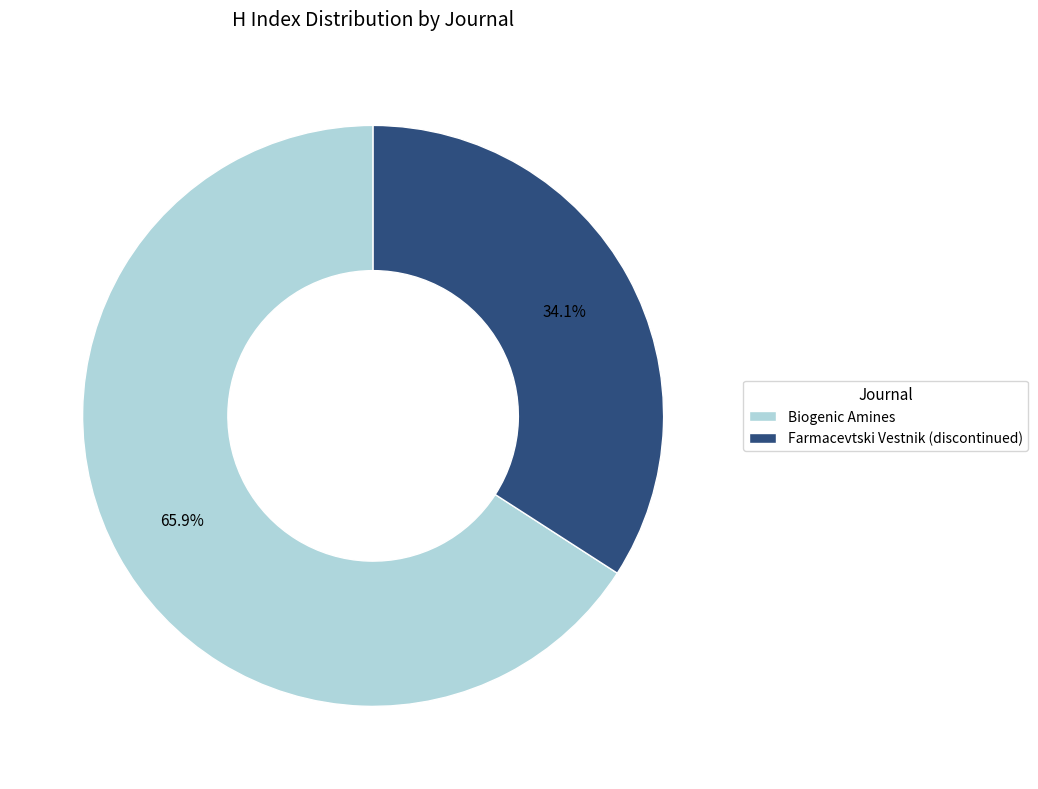

Combined, do Farmacevtski Vestnik (discontinued) and Biogenic Amines account for over 50%?

Yes